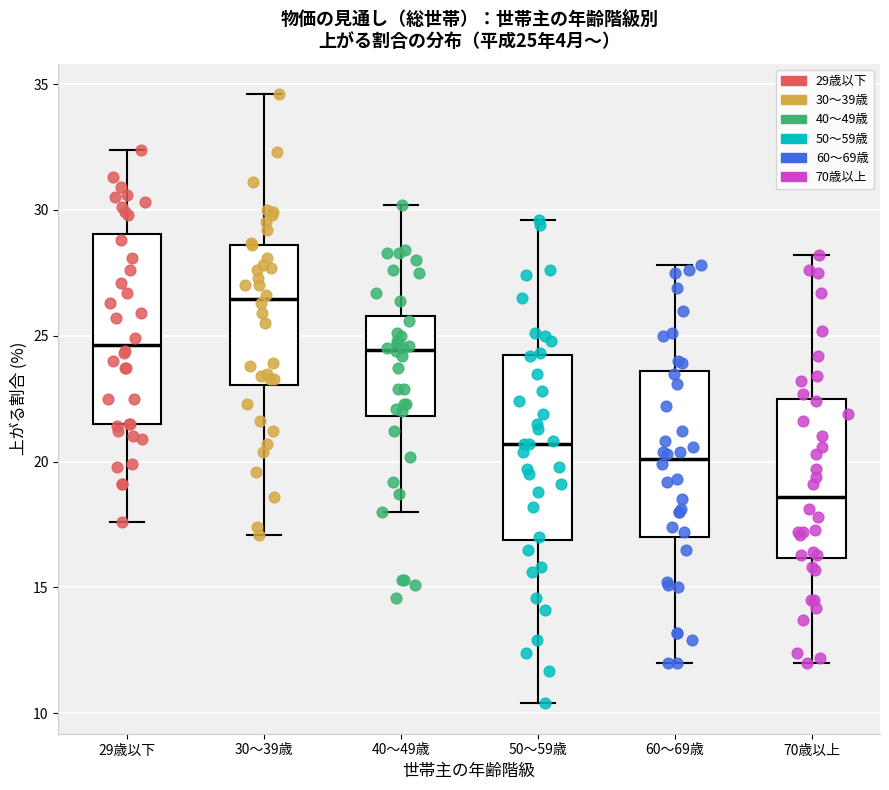

Which box has the lowest median line?

70歳以上